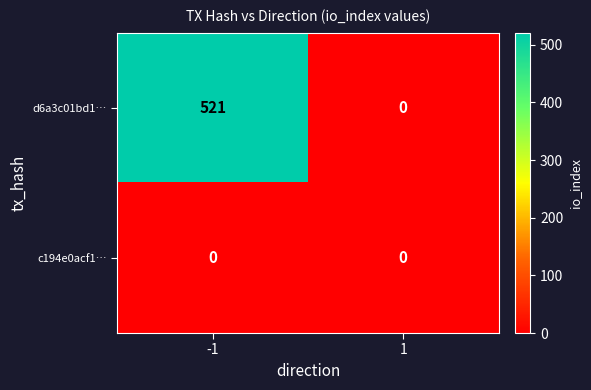

Reading left to right, list all the values displayed in this chart.

d6a3c01bd1…: -1=521	1=0
c194e0acf1…: -1=0	1=0